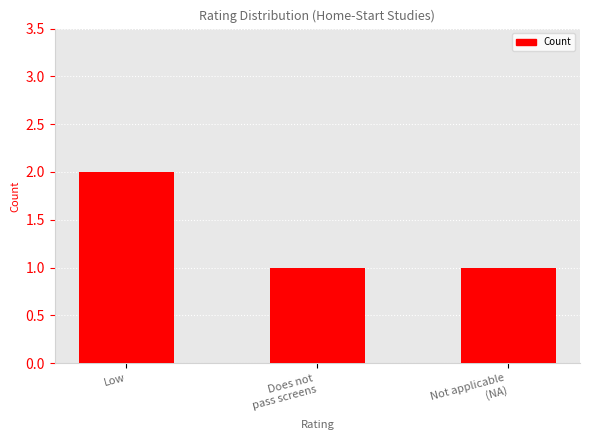

At which category does the chart reach its peak across all series?

Low